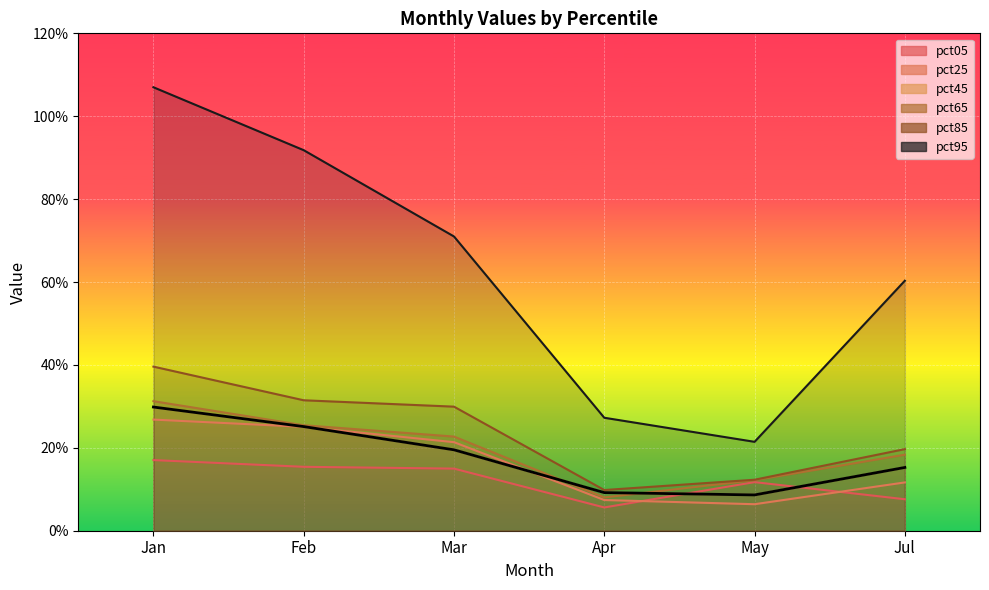

Reading left to right, what are all the values shown in this chart?

0.3	0.3	0.2	0.1	0.1	0.2